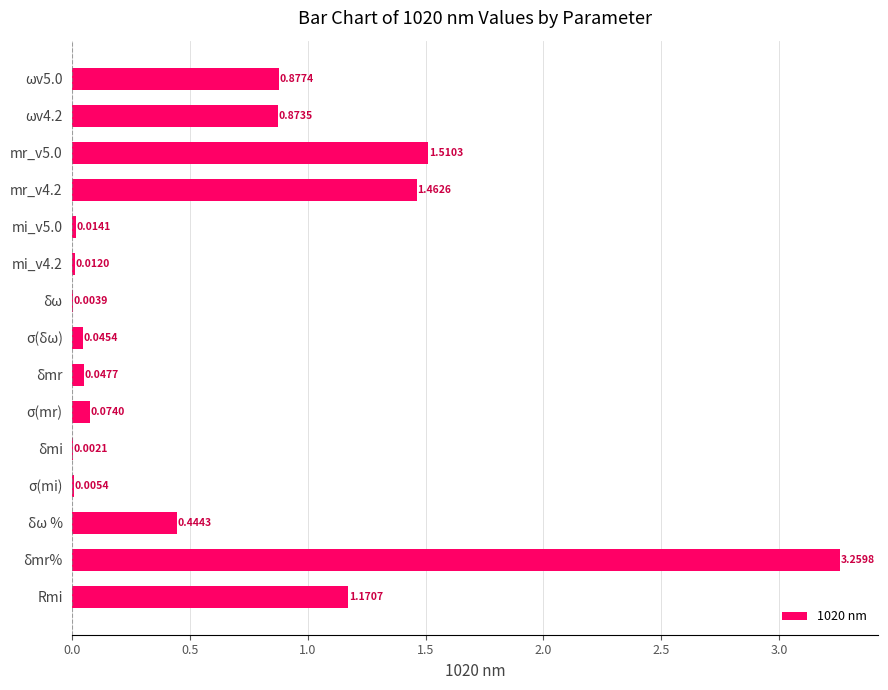

What is the change in value from ωv4.2 to δmr%?

+2.4